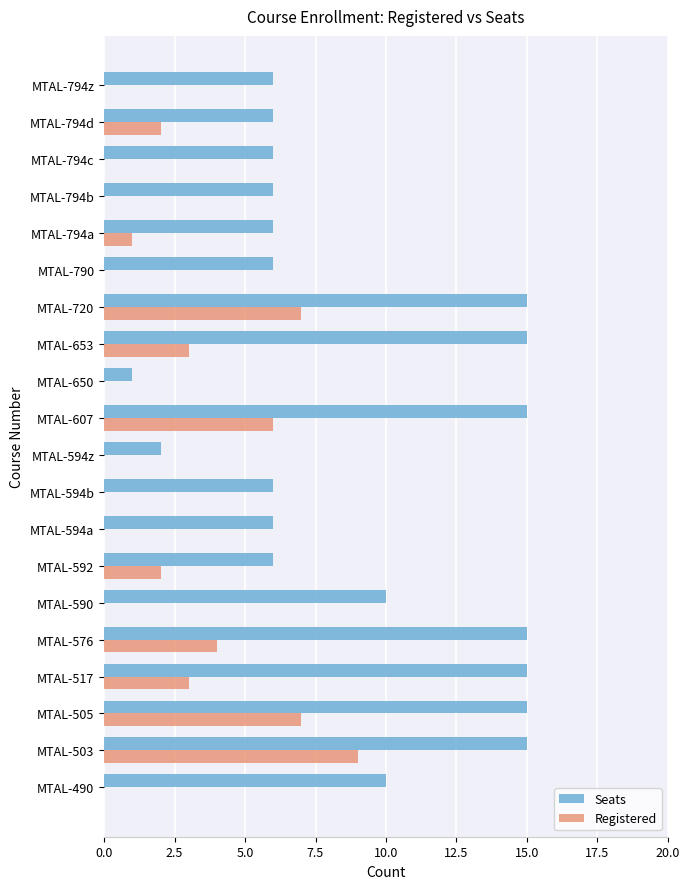

Which series has the largest total across all categories?

Seats